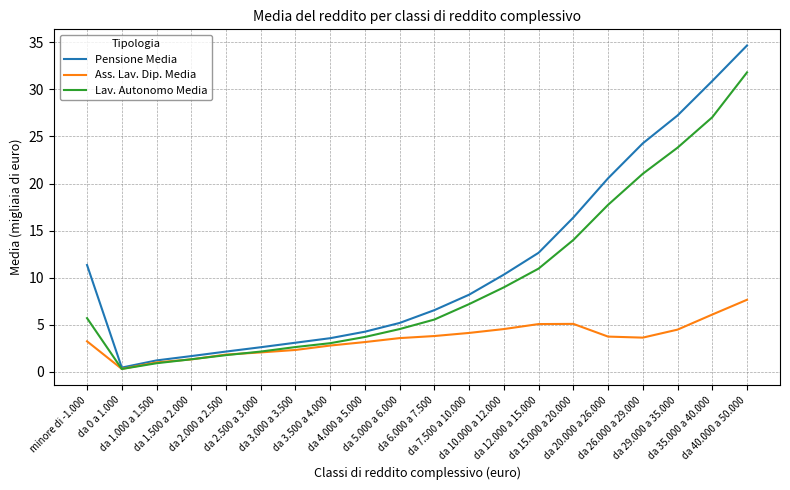

What is the spread (max minus min) of values at da 12.000 a 15.000?

7.6